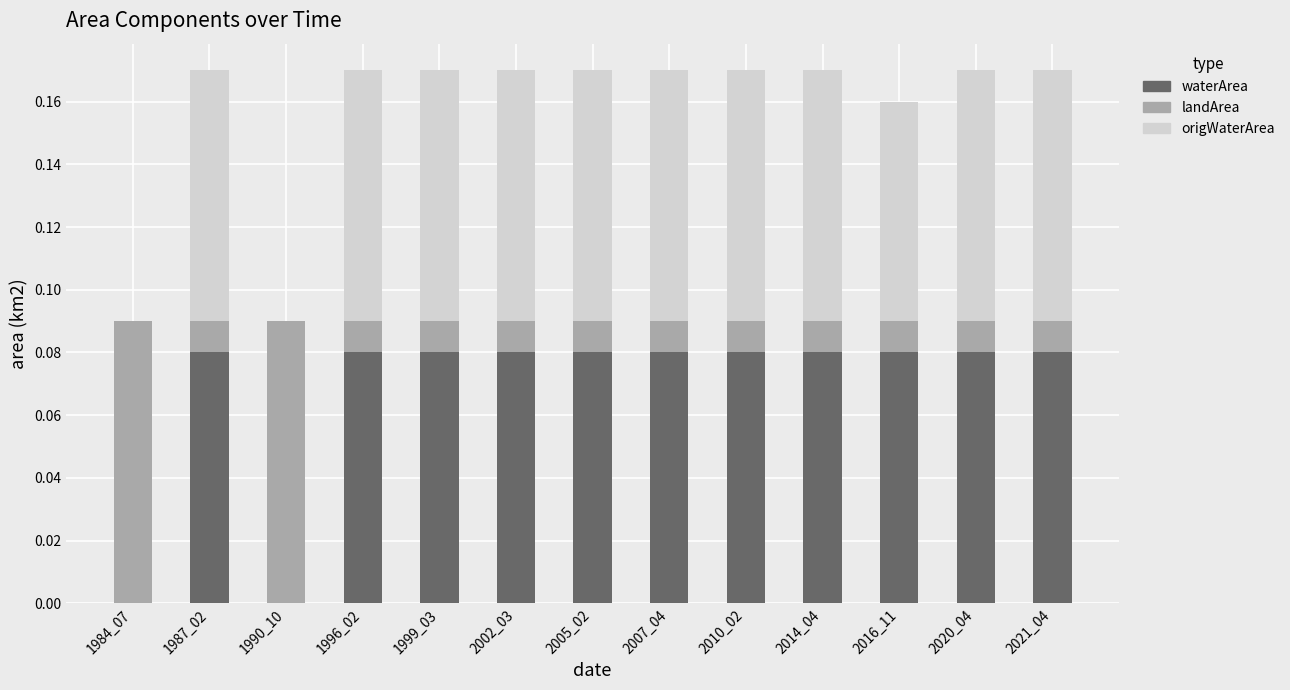

Does the chart contain stacked bars?

Yes